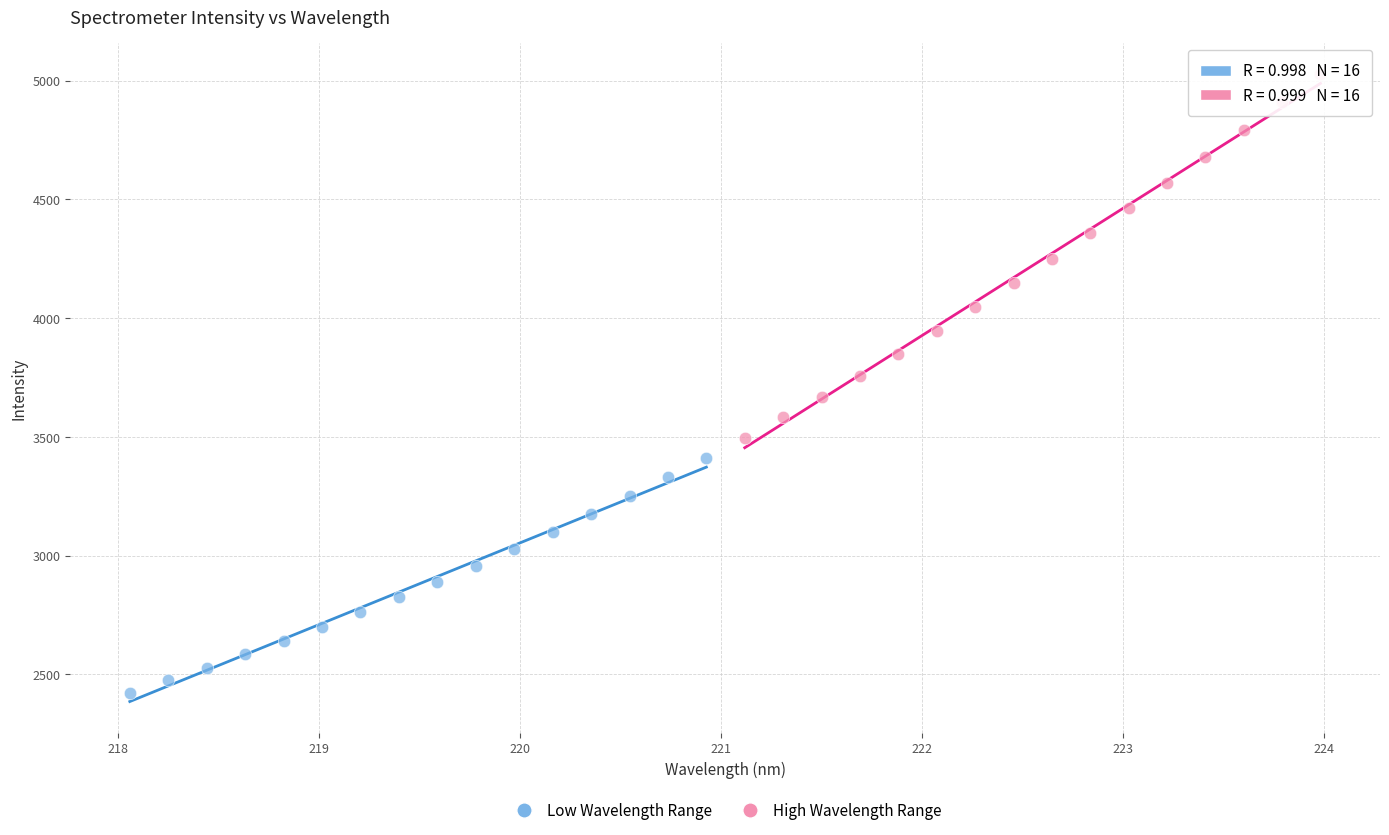

Which series has the largest Y range (max minus min)?

High Wavelength Range